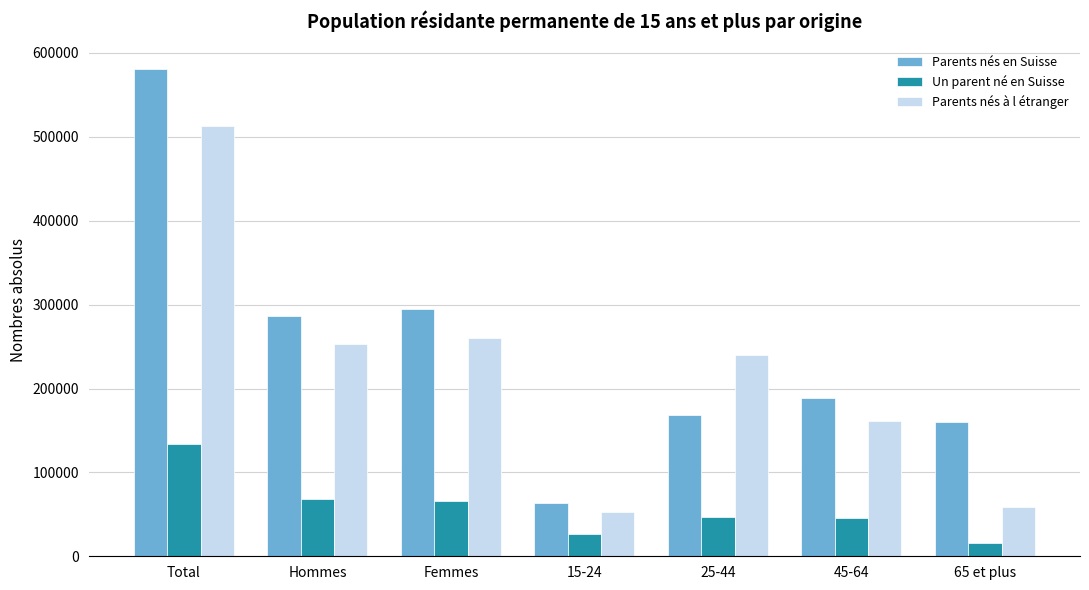

What is the label of the 5th bar from the left?

25-44